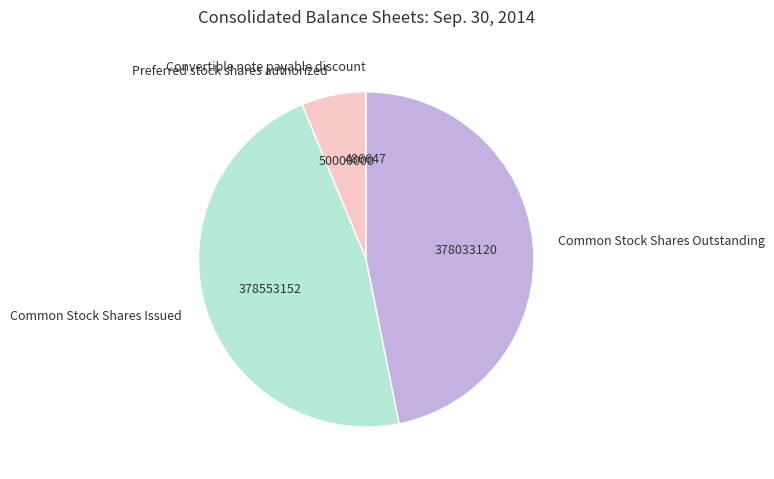

Which has a higher value, Preferred stock shares authorized or Common Stock Shares Issued?

Common Stock Shares Issued